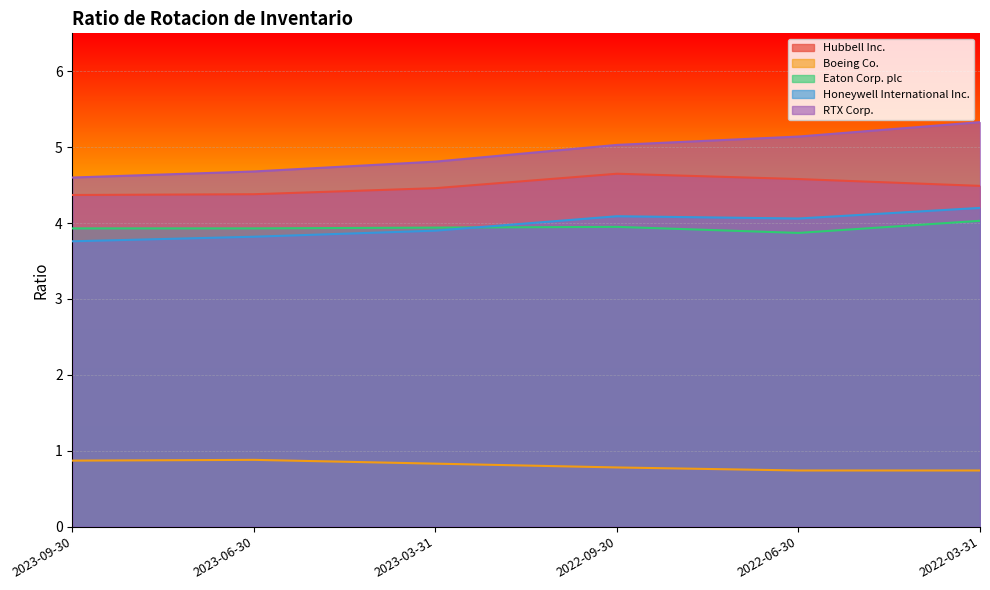

True or false: Honeywell International Inc. and Boeing Co. cross at least once.

False